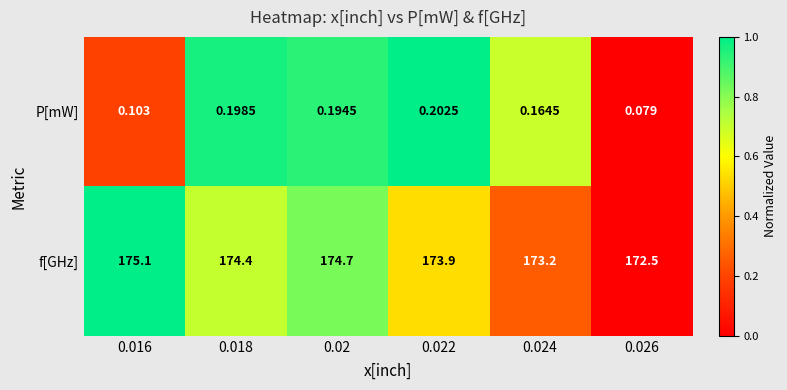

Rank the series by their average value, from lowest to highest.

P[mW], f[GHz]